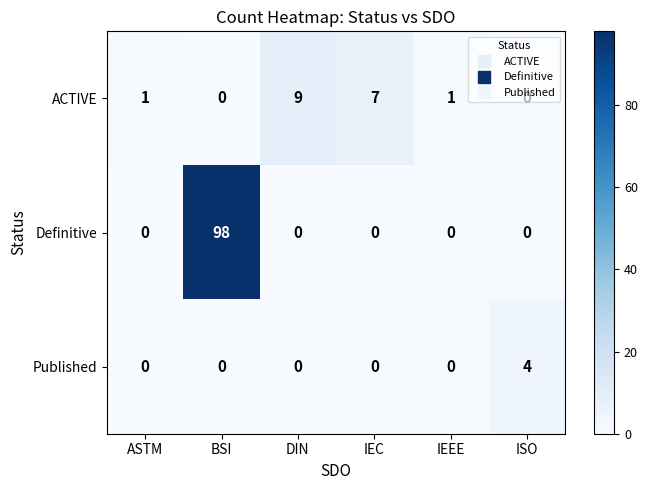

What is the spread (max minus min) of values at IEEE?

1